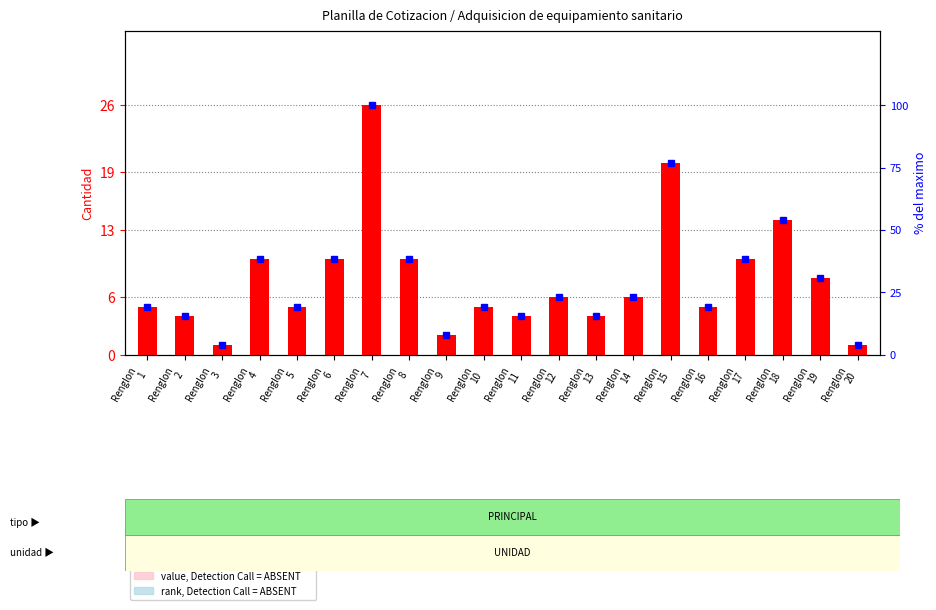

The value of rank, Detection Call = ABSENT at Renglon
14 is 1.8. True or false?

True